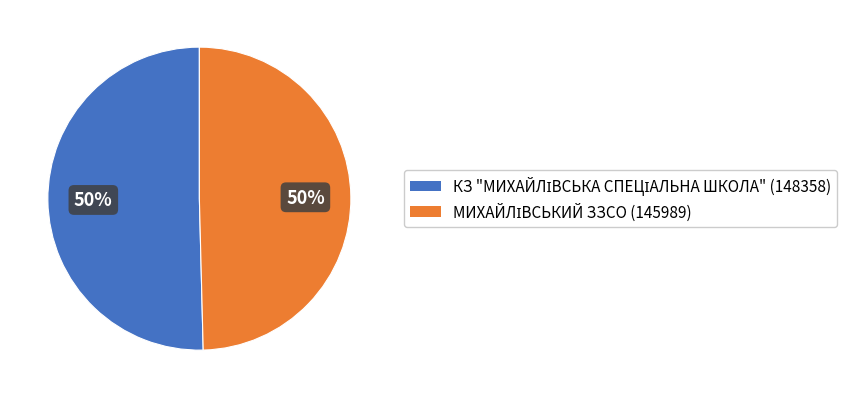

To the nearest percent, what is the average slice percentage?

50%